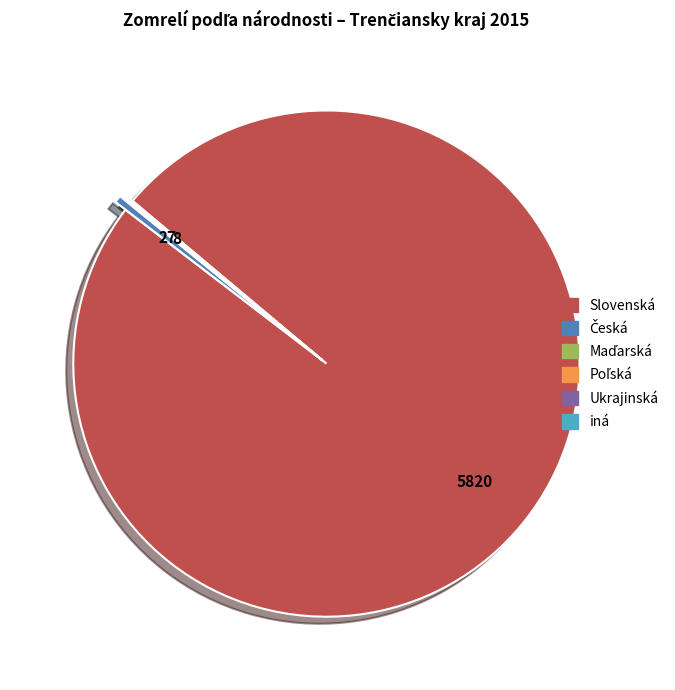

Is it true that Slovenská is 89% of the pie?

False